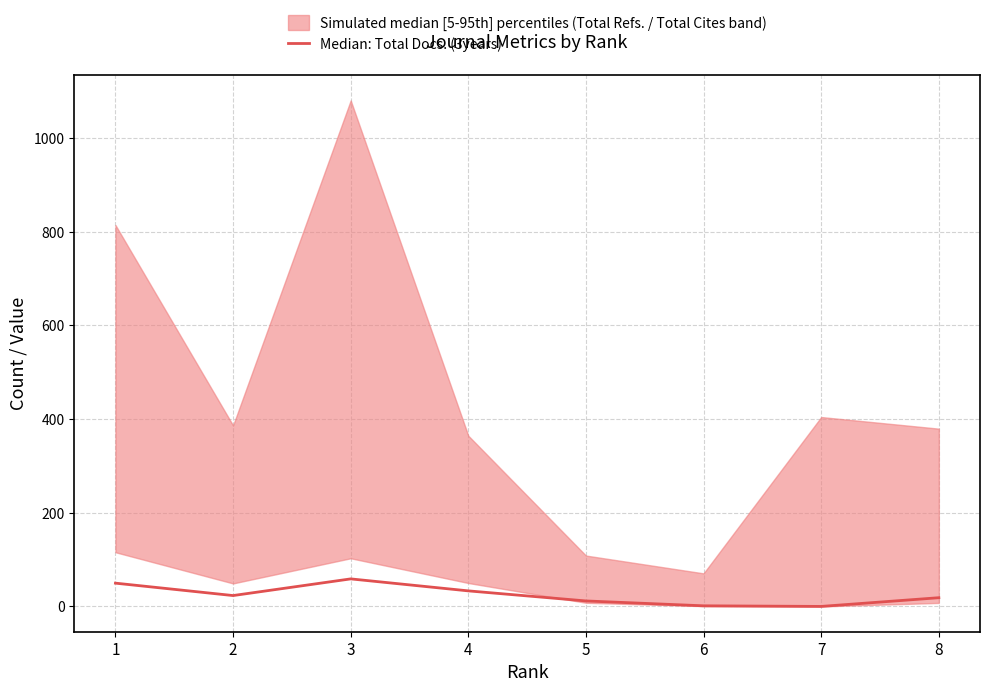

Which category has the lowest value across all series?

7